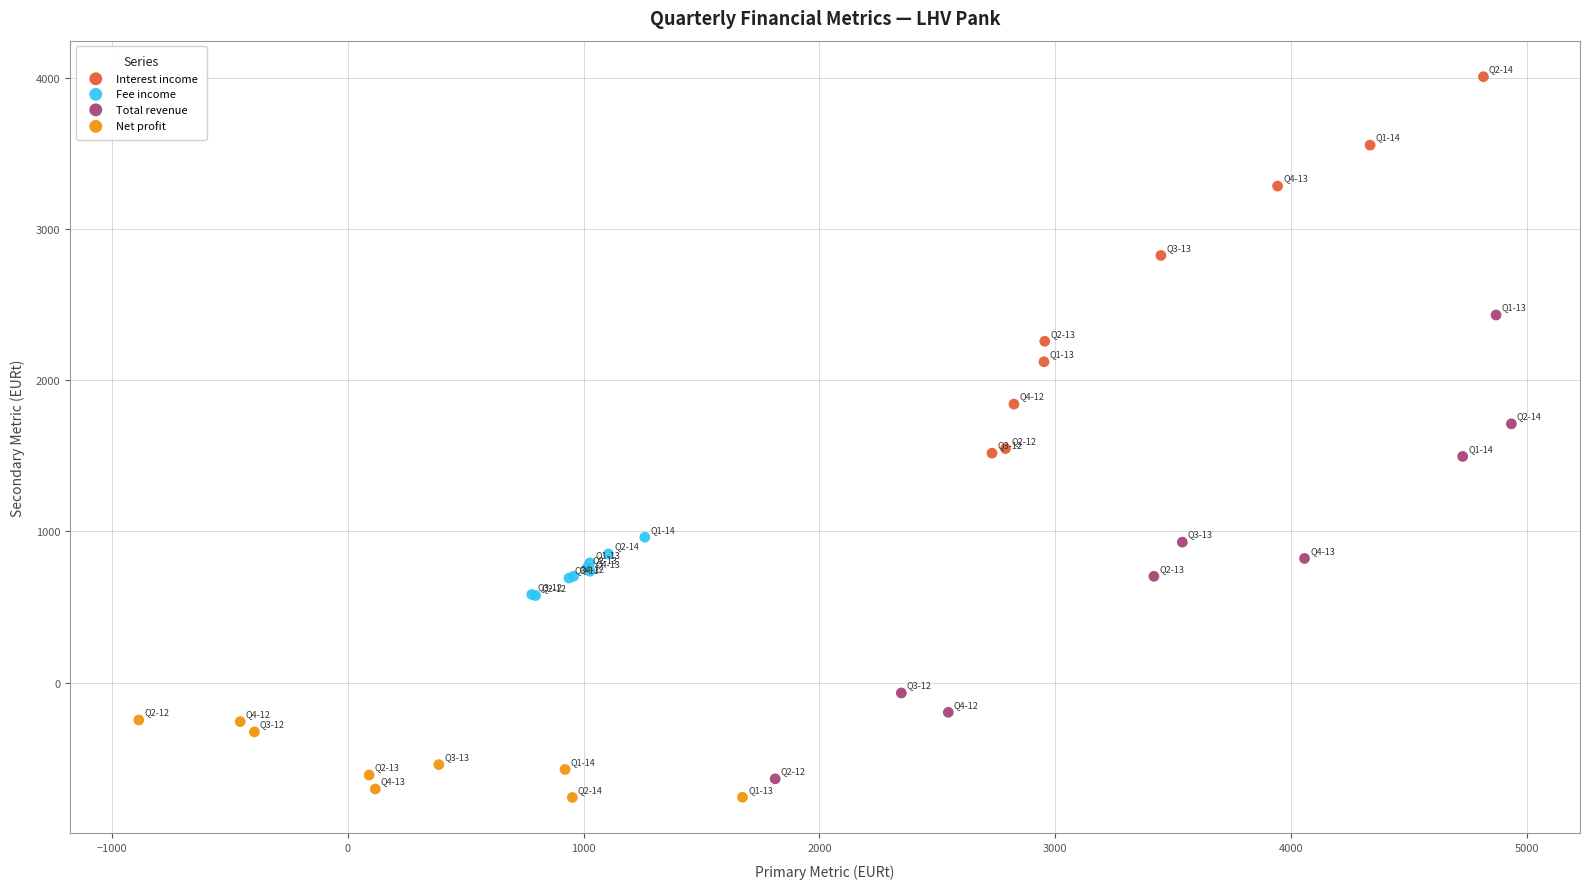

Which series contains the highest Y value?

Interest income